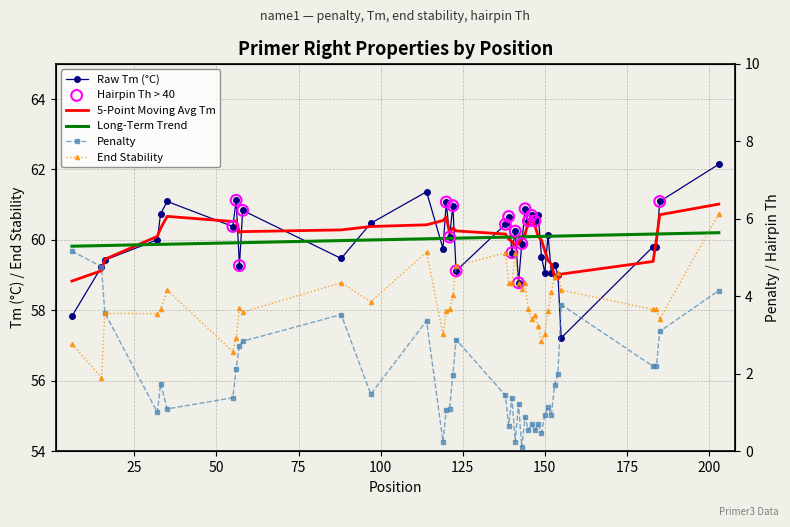

Which series contains the lowest Y value?

pen